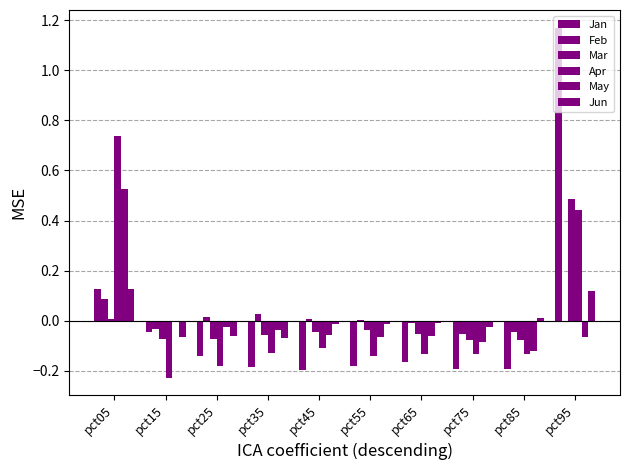

Reading left to right, transcribe all the data shown in this chart.

Jan: 0.1	-0.0	-0.1	-0.2	-0.2	-0.2	-0.2	-0.2	-0.2	1.2
Feb: 0.1	-0.0	0.0	0.0	0.0	0.0	-0.0	-0.1	-0.0	-0.0
Mar: 0.0	-0.1	-0.1	-0.1	-0.0	-0.0	-0.1	-0.1	-0.1	0.5
Apr: 0.7	-0.2	-0.2	-0.1	-0.1	-0.1	-0.1	-0.1	-0.1	0.4
May: 0.5	-0.0	-0.0	-0.0	-0.1	-0.1	-0.1	-0.1	-0.1	-0.1
Jun: 0.1	-0.1	-0.1	-0.1	-0.0	-0.0	-0.0	-0.0	0.0	0.1